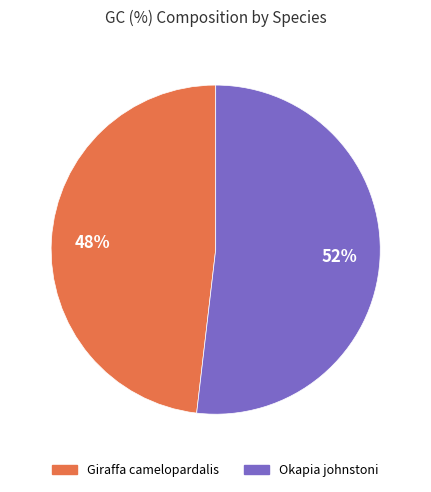

How many slices are in this pie chart?

2